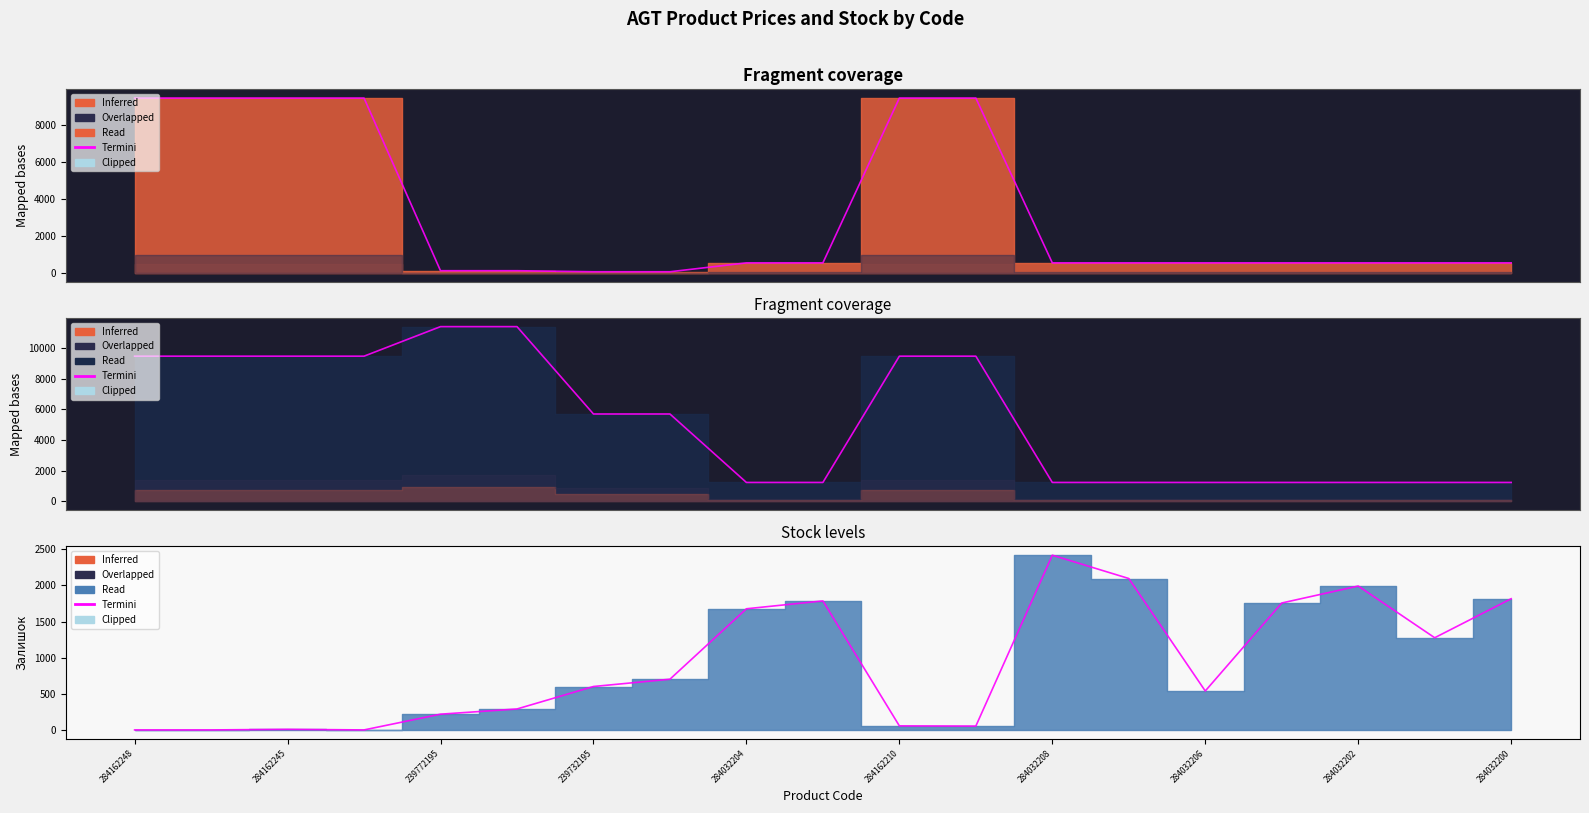

At which category is the sum across all series the highest?

284162210